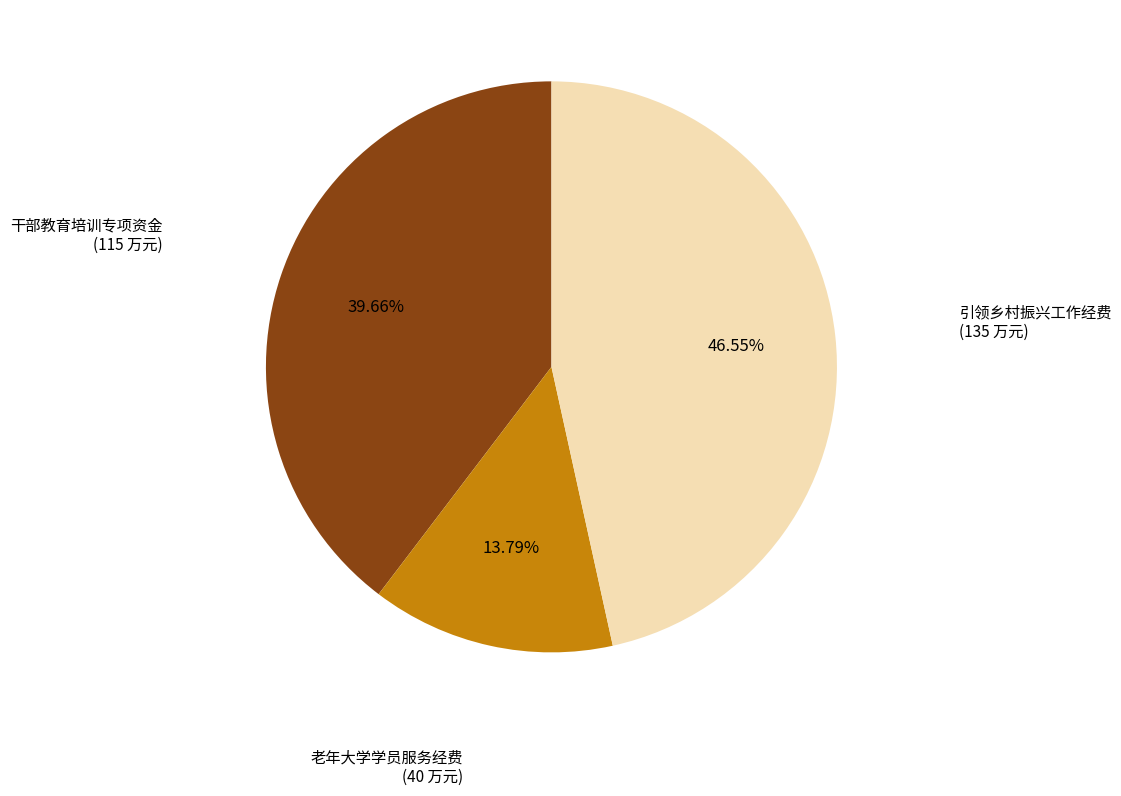

What is the largest slice in the pie chart?

引领乡村振兴工作经费